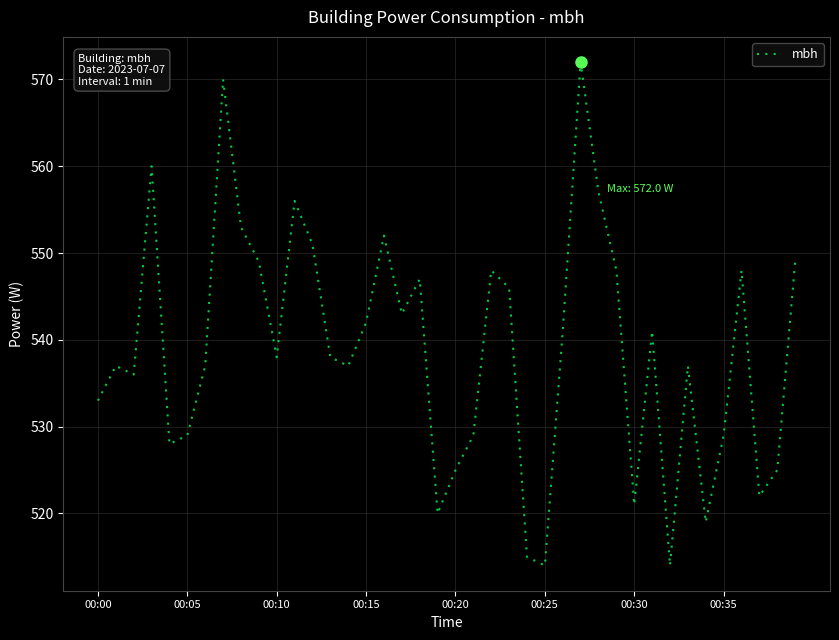

True or false: there are more than 0 points higher than both neighbors.

True